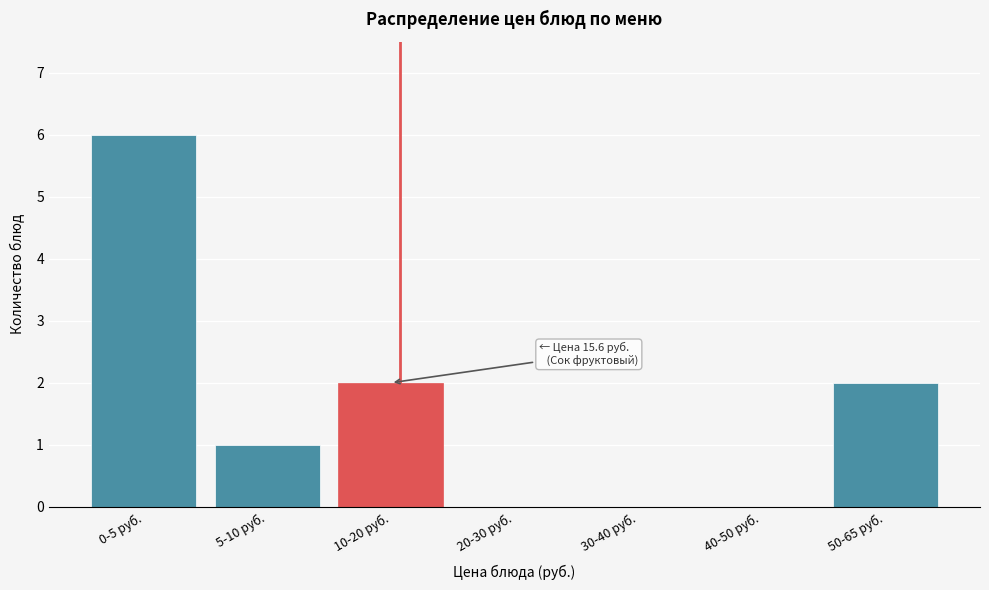

Reading left to right, what are all the values shown in this chart?

0-5 руб.=6	5-10 руб.=1	10-20 руб.=2	20-30 руб.=0	30-40 руб.=0	40-50 руб.=0	50-65 руб.=2